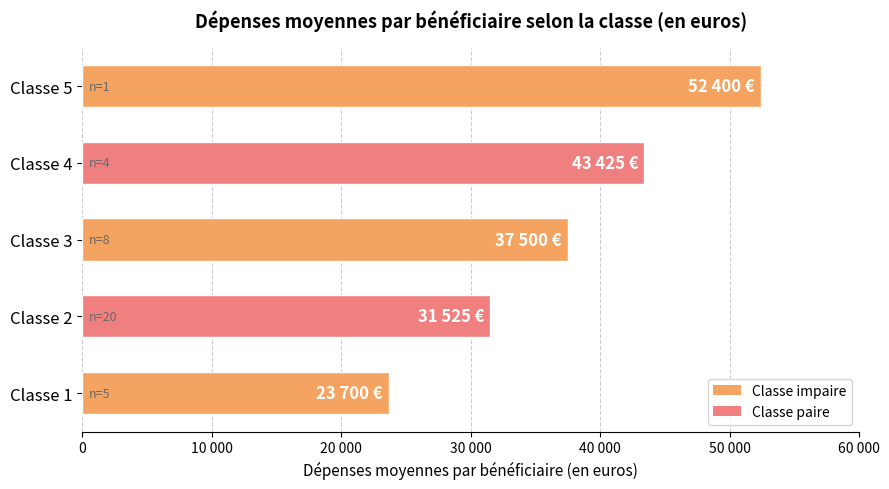

Does the chart contain stacked bars?

No